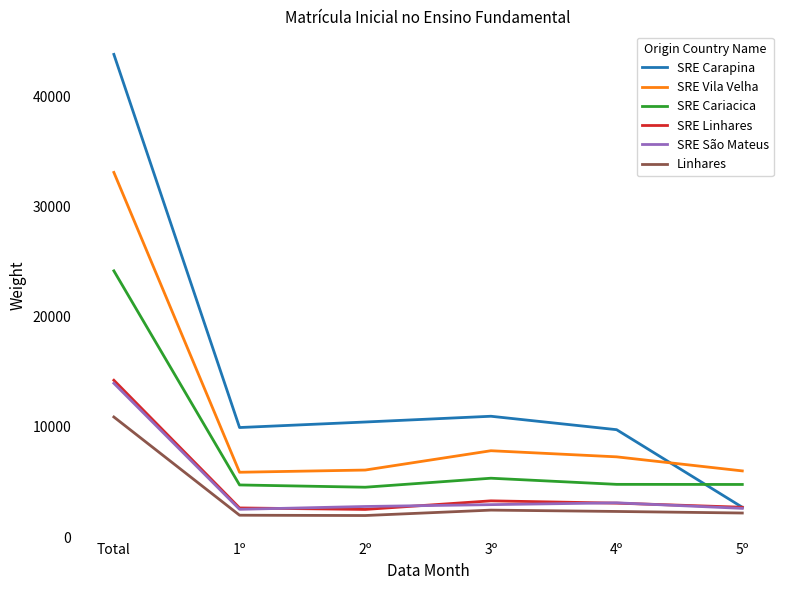

At which label is SRE Vila Velha closest to 19490?

3º